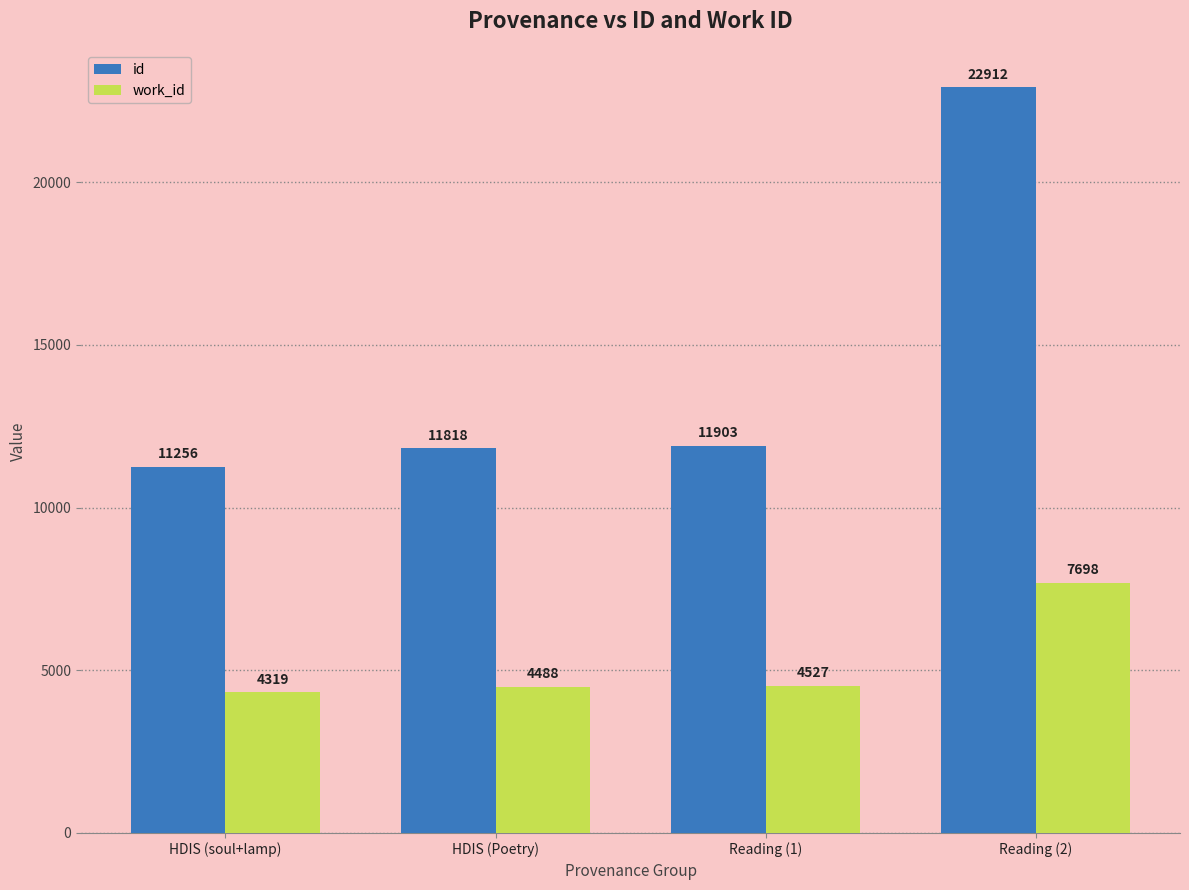

What is the label of the 4th bar from the left?

Reading (2)